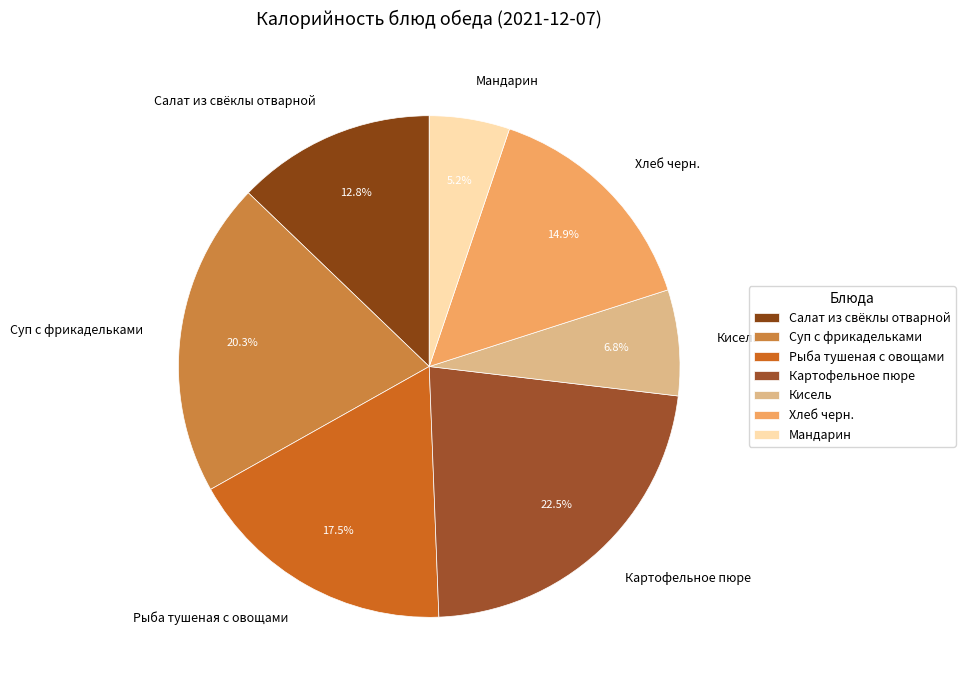

True or false: Хлеб черн. accounts for 15% of the total.

True